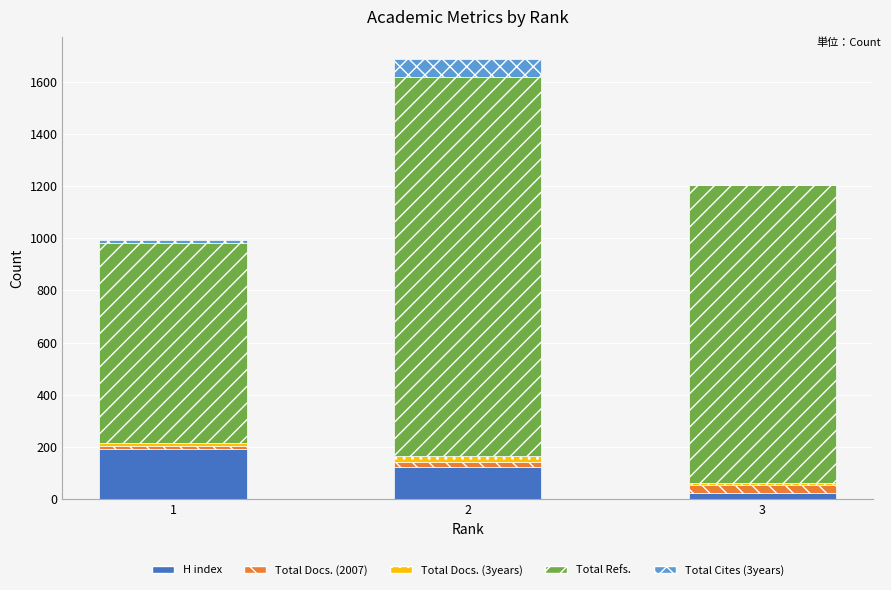

What is the maximum value for H index?

194